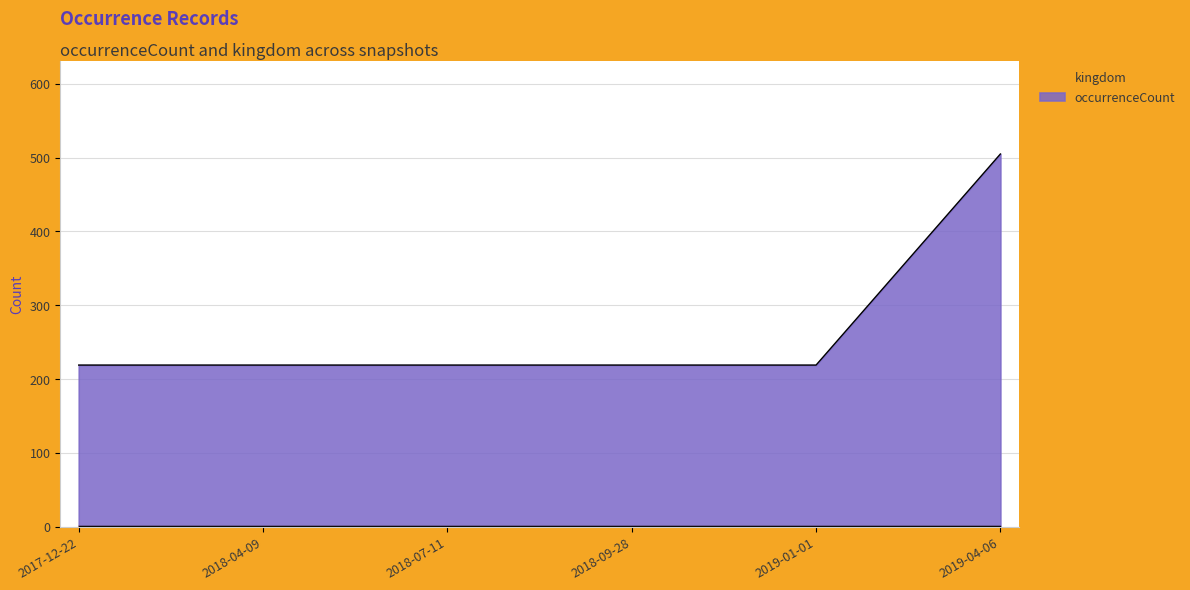

True or false: the data shows 219 at 2018-07-11.

True